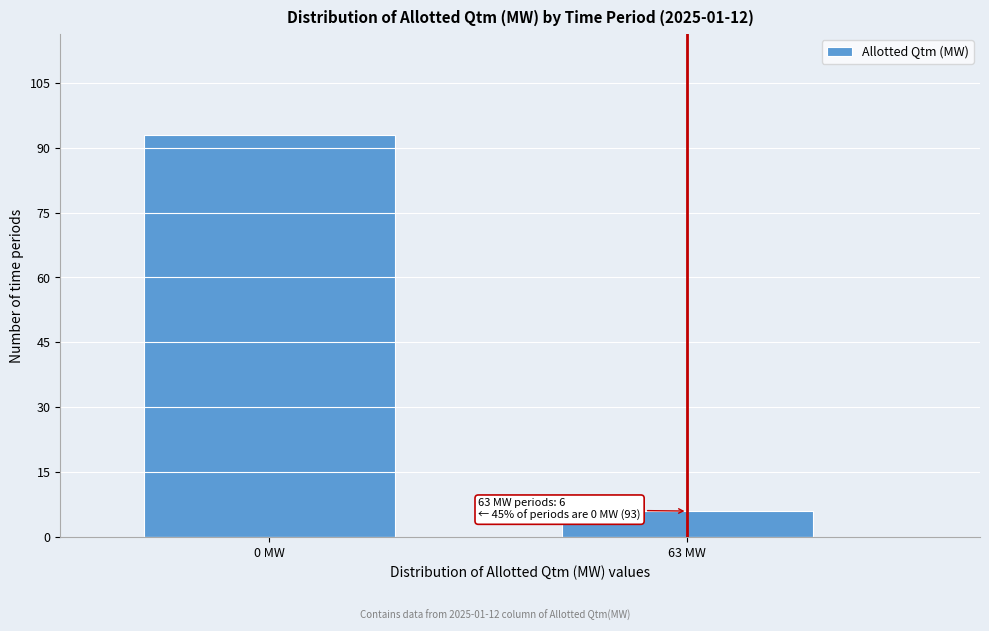

Reading left to right, transcribe all the data shown in this chart.

93	6